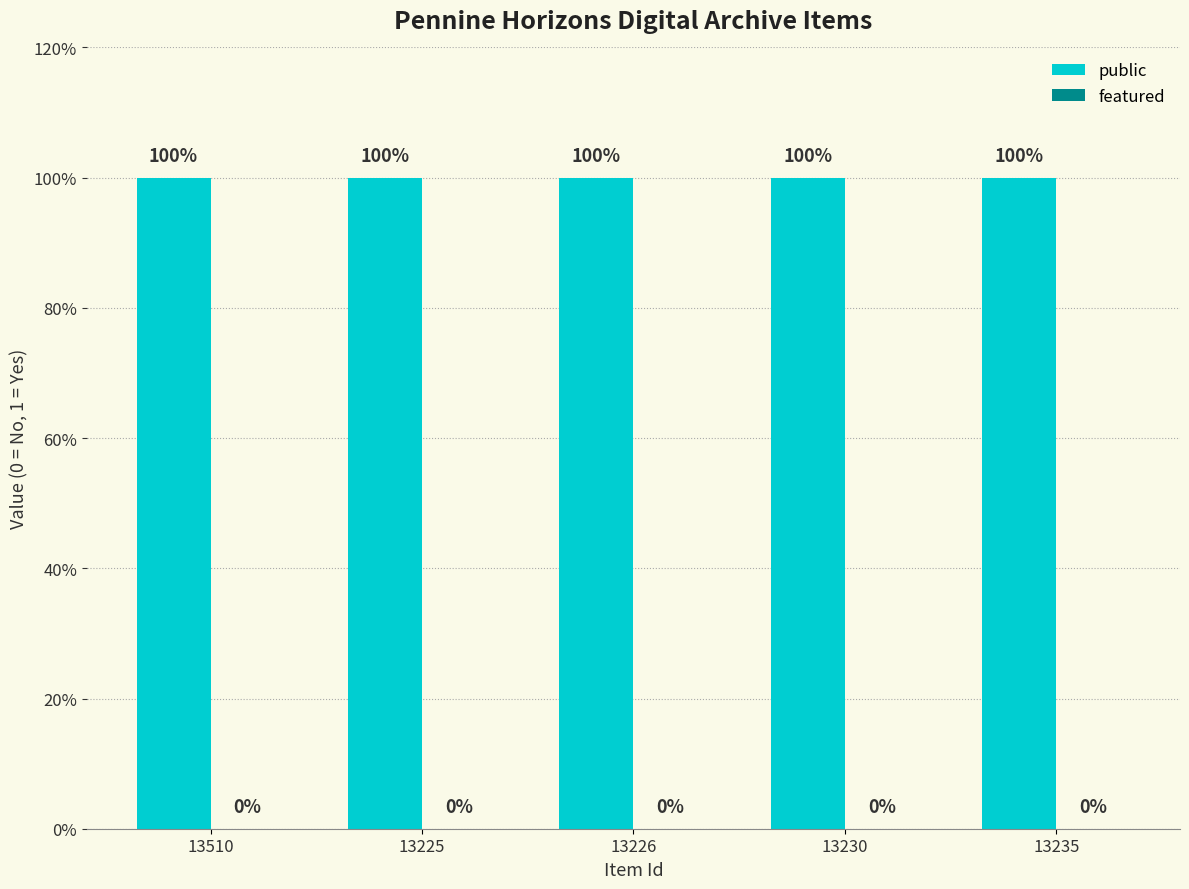

At how many categories does at least one series exceed 0?

5